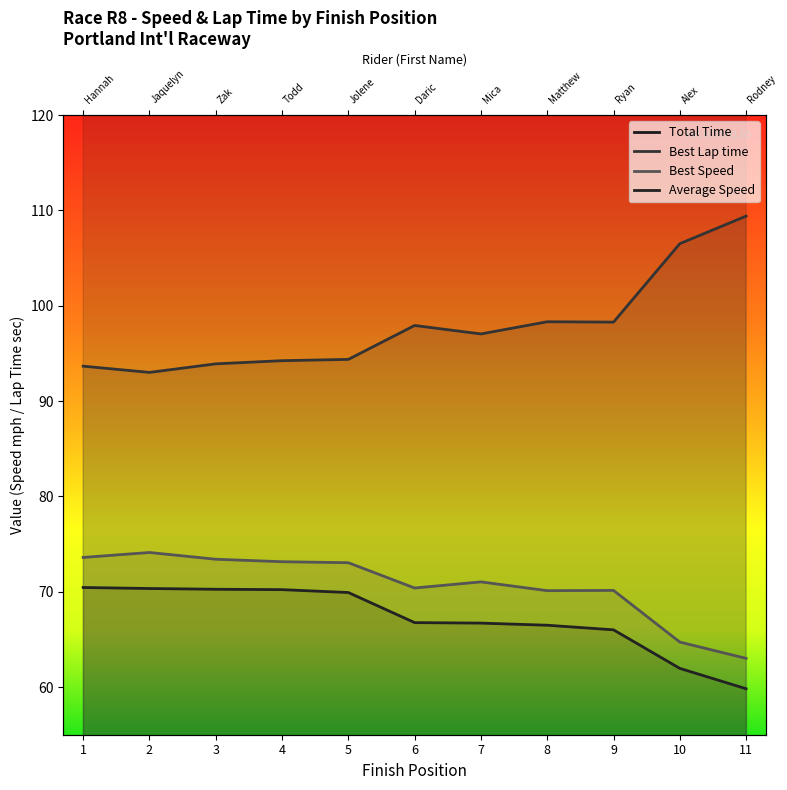

True or false: Best Speed and Average Speed intersect in this chart.

False